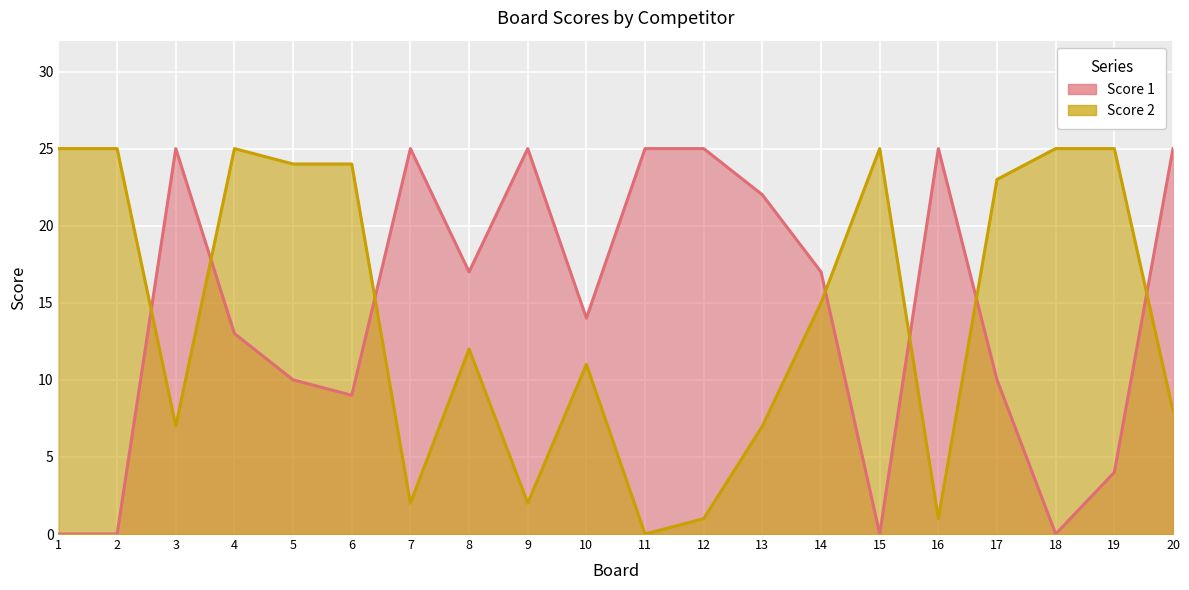

How many series are shown in this chart?

2